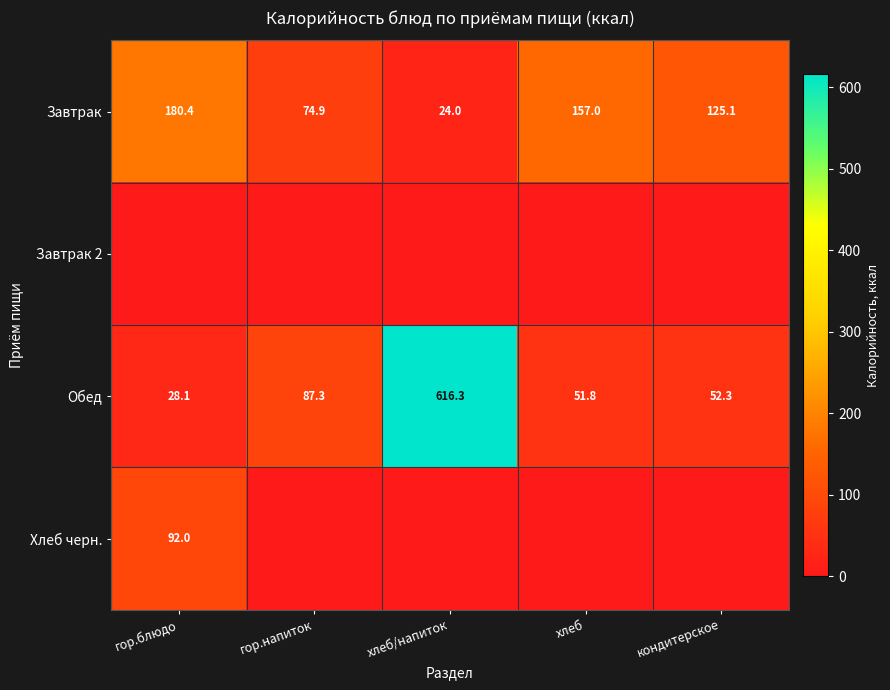

Is the value of Обед at хлеб/напиток greater than the value of Завтрак at кондитерское?

Yes